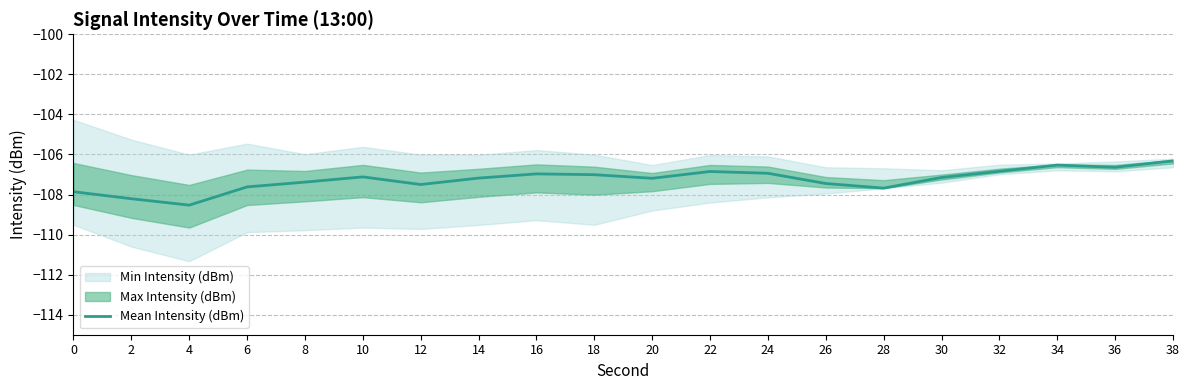

How many values exceed -107?

7